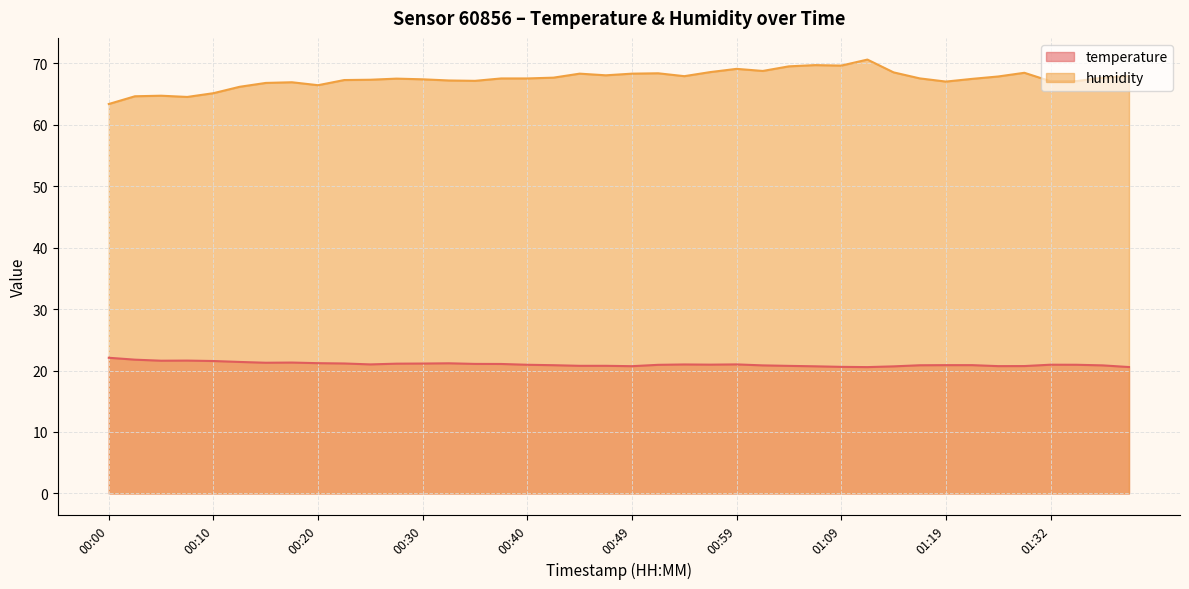

True or false: temperature has a value of 8.9 at 00:08.

False